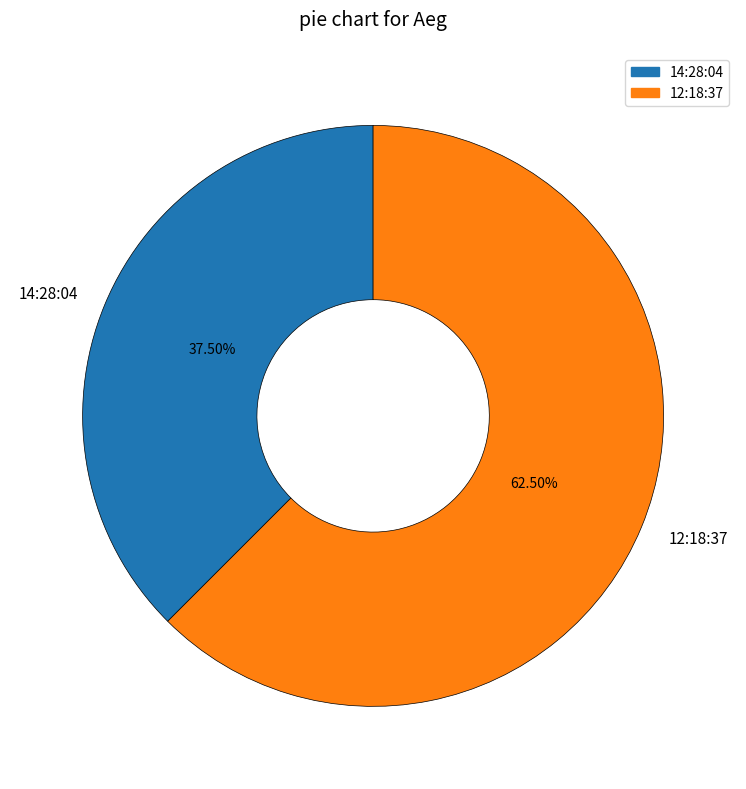

What is the total percentage of 12:18:37 and 14:28:04?

100.0%